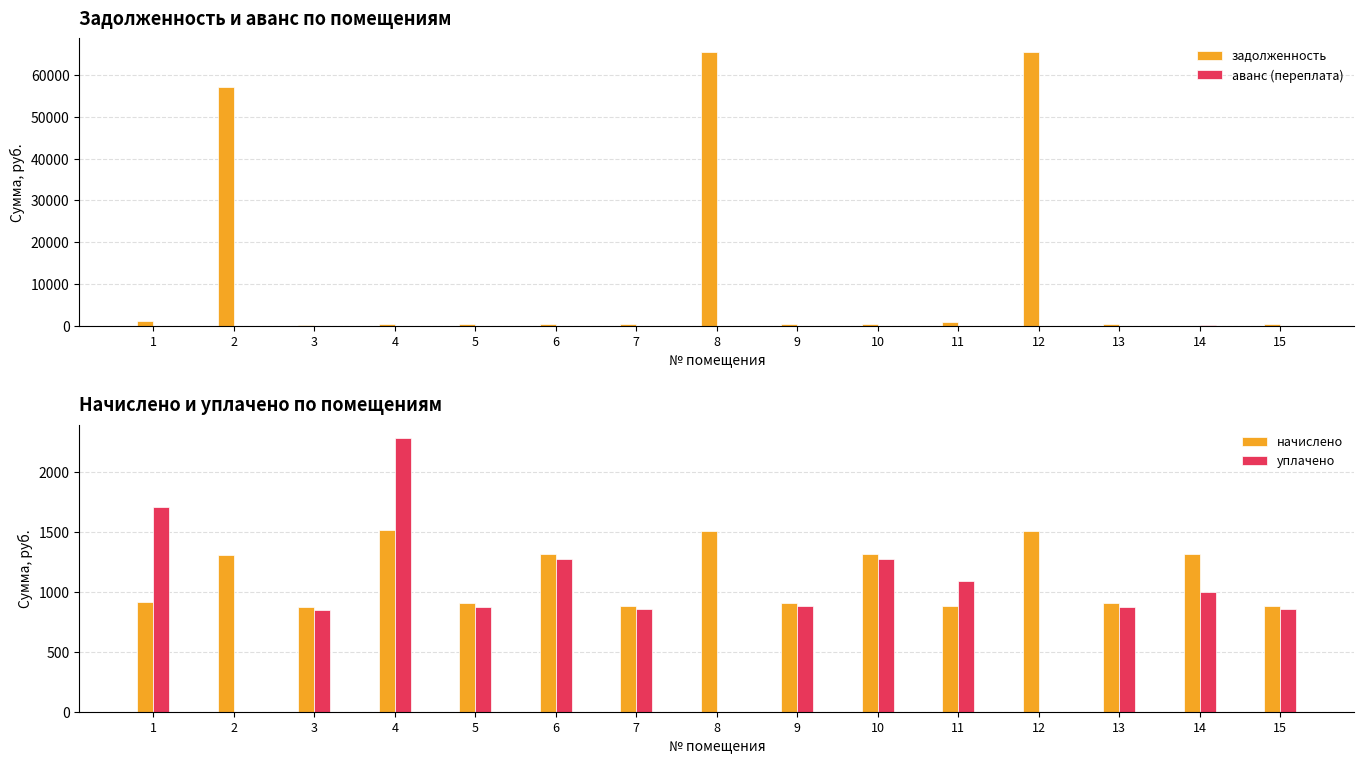

At which category is the sum across all series the highest?

8